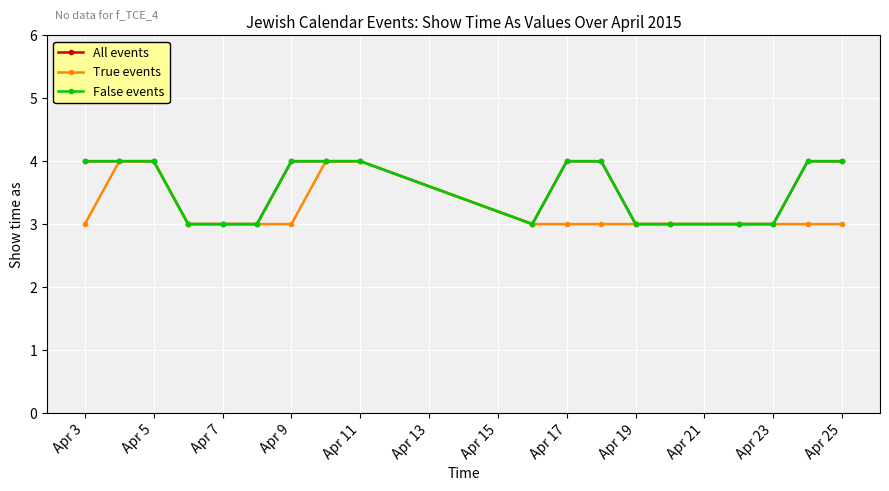

How many All events values are between 3 and 4?

18